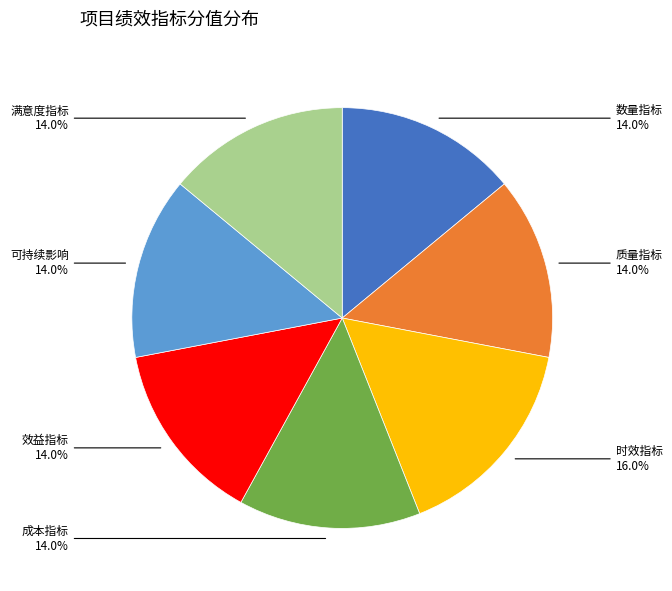

To the nearest percent, what portion does 质量指标 represent?

14%